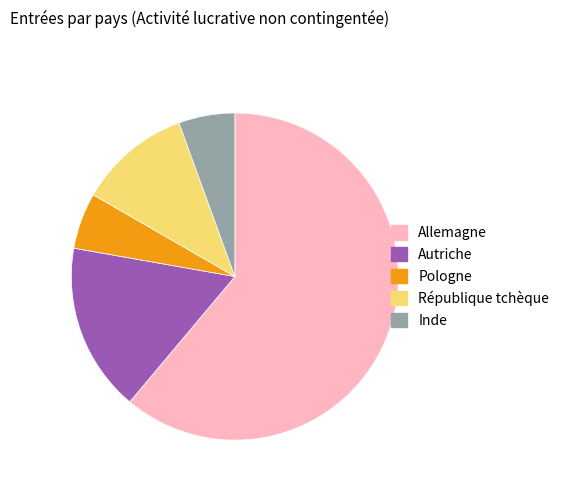

Combined, do Pologne and République tchèque account for over 50%?

No